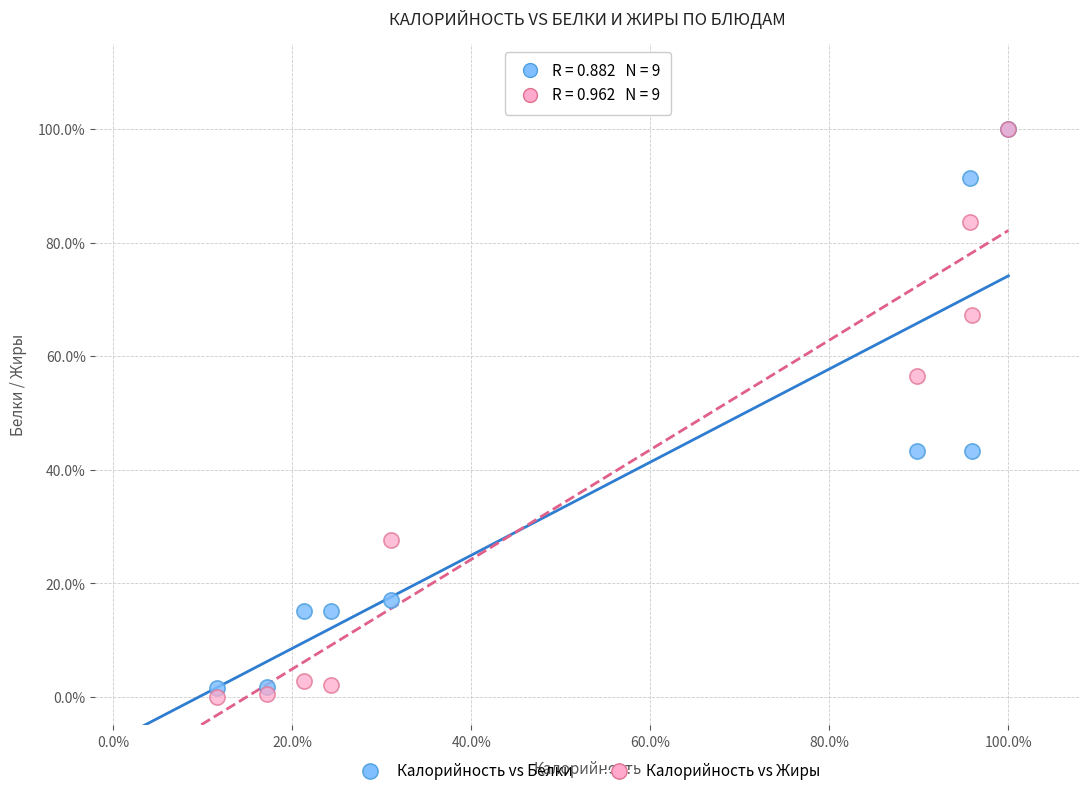

What are all the series names shown in the legend?

Калорийность vs Белки, Калорийность vs Жиры